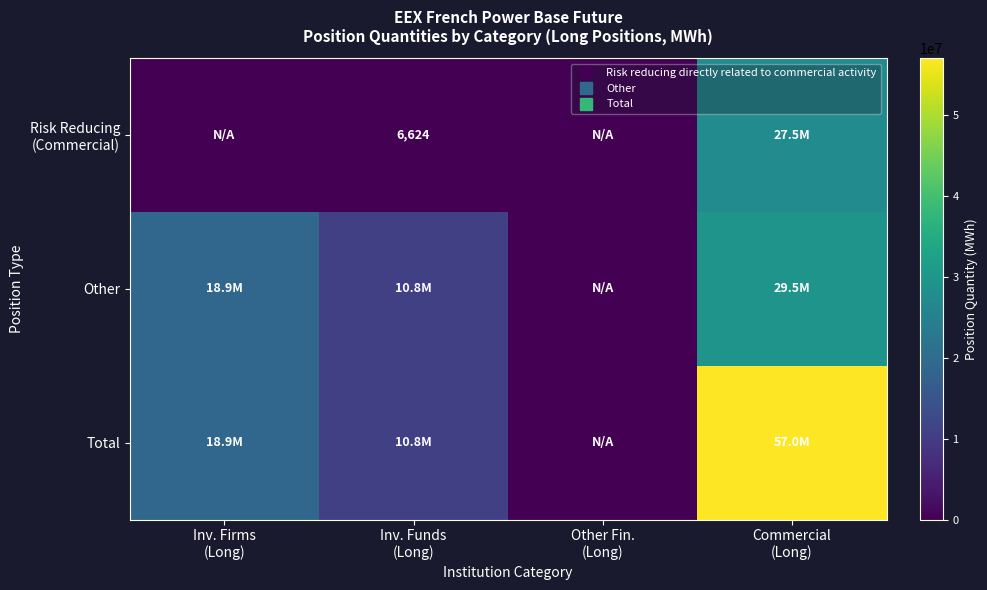

Which series has the widest spread of values?

Total